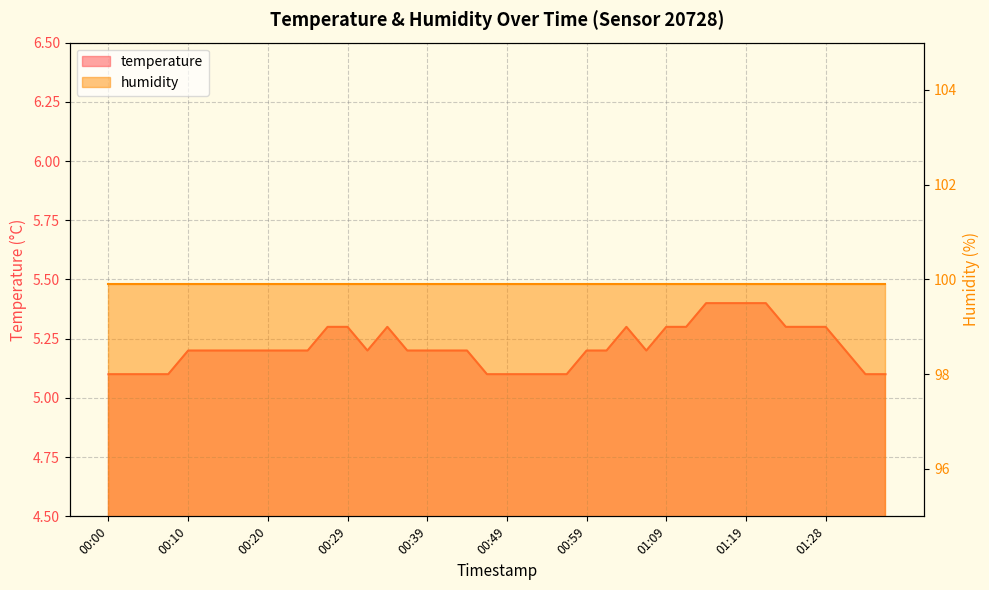

How many points are lower than both their immediate neighbors (excluding endpoints)?

2